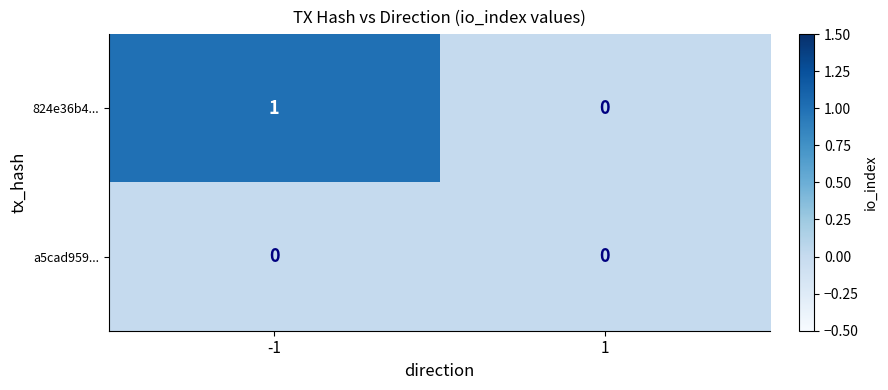

List the series in order of their overall mean, highest first.

824e36b4..., a5cad959...